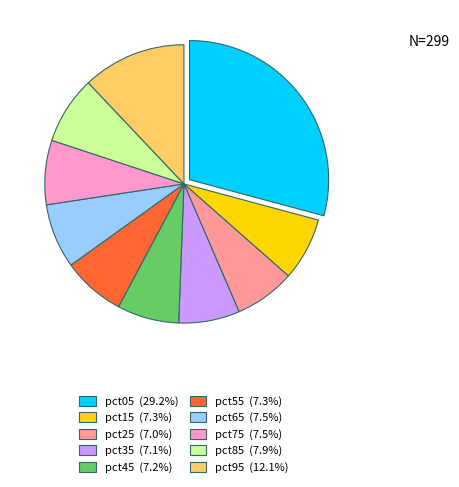

Is the sum of pct25 (7.0%) and pct35 (7.1%) greater than half?

No